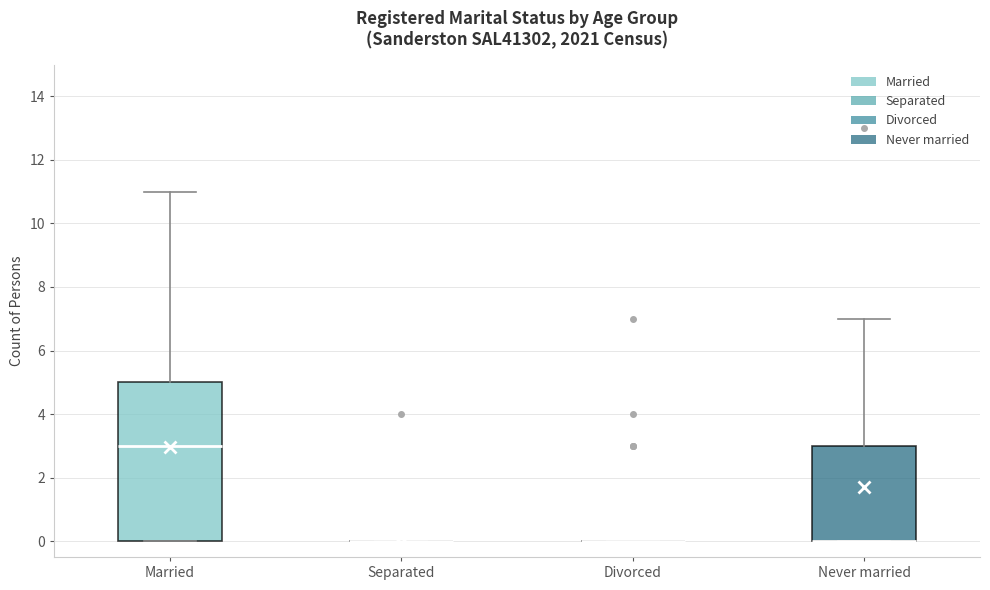

Where does the upper whisker of the box for Never married end on the y-axis? The values are not printed on the chart, so give them approximately, as read against the axis.

7